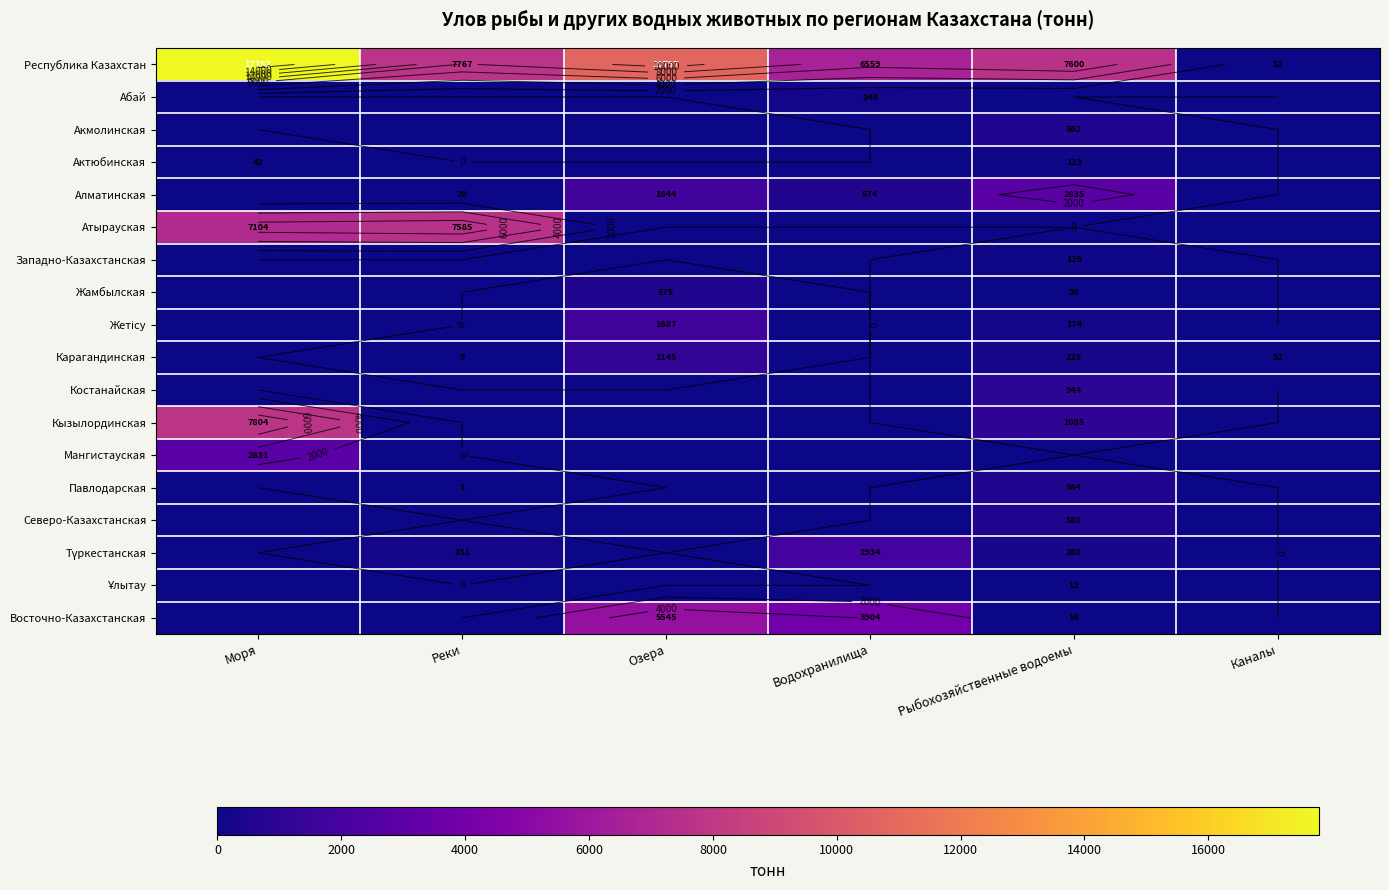

Is the value of Атырауская at Реки greater than the value of Акмолинская at Рыбохозяйственные водоемы?

Yes